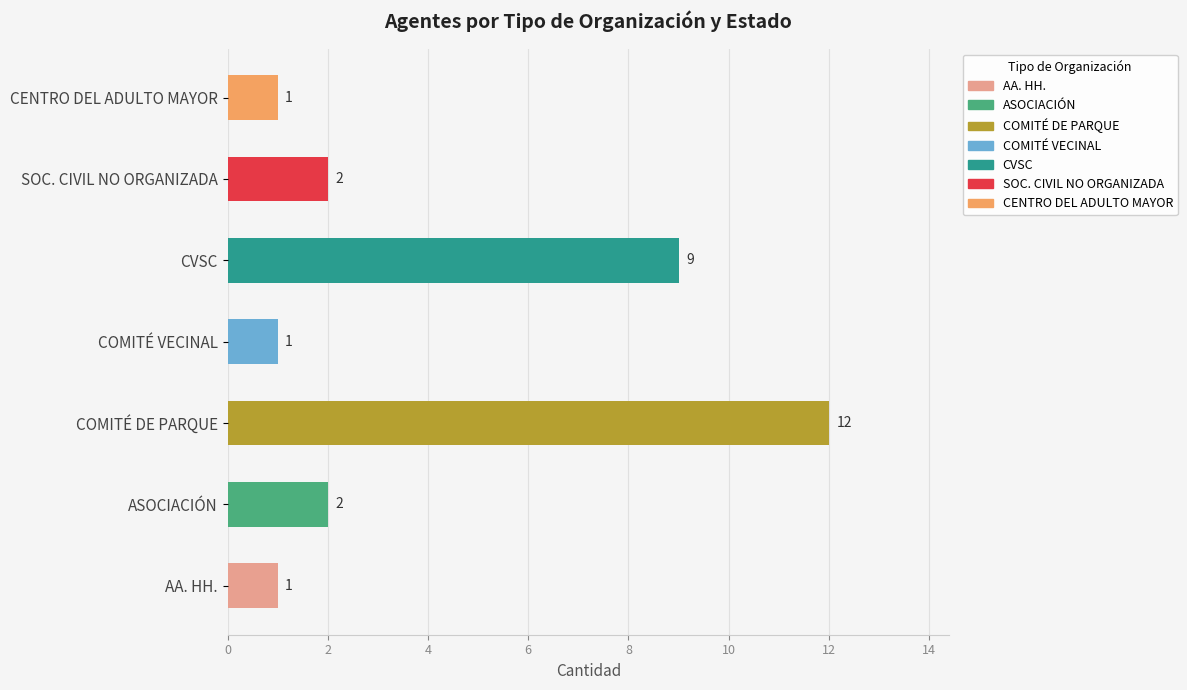

Reading bottom to top, what are all the values shown in this chart?

AA. HH.=1	ASOCIACIÓN=2	COMITÉ DE PARQUE=12	COMITÉ VECINAL=1	CVSC=9	SOC. CIVIL NO ORGANIZADA=2	CENTRO DEL ADULTO MAYOR=1